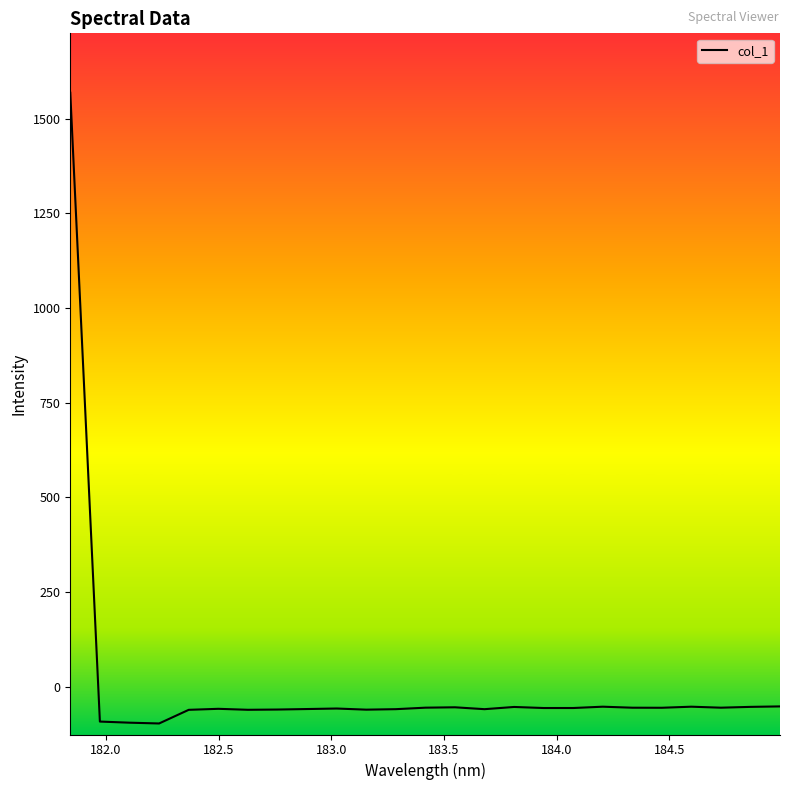

How many distinct data groups are displayed?

1